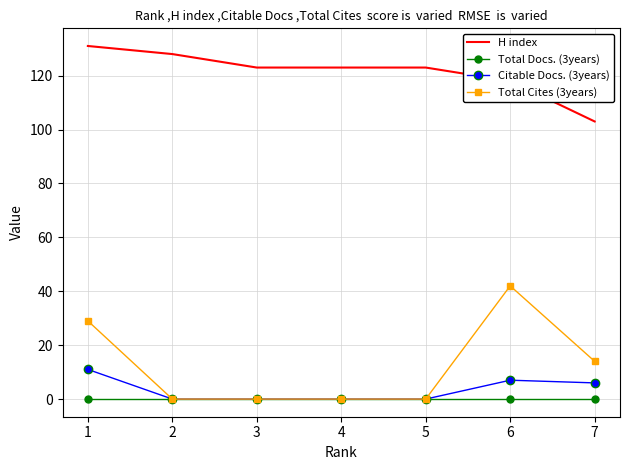

Reading left to right, what are all the values shown in this chart?

H index: 1=131	2=128	3=123	4=123	5=123	6=118	7=103
Total Docs. (3years): 1=0	2=0	3=0	4=0	5=0	6=0	7=0
Citable Docs. (3years): 1=11	2=0	3=0	4=0	5=0	6=7	7=6
Total Cites (3years): 1=29	2=0	3=0	4=0	5=0	6=42	7=14